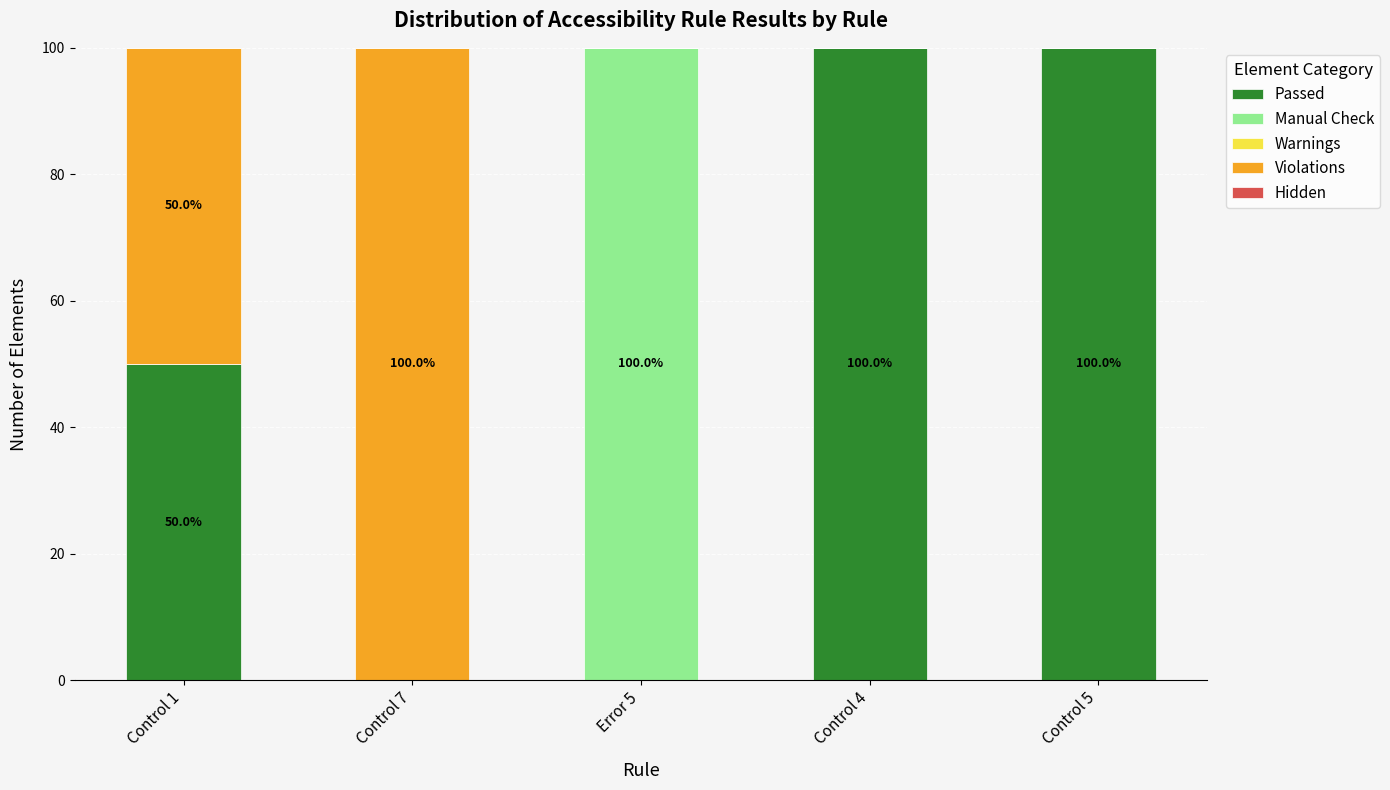

Does the chart contain stacked bars?

Yes